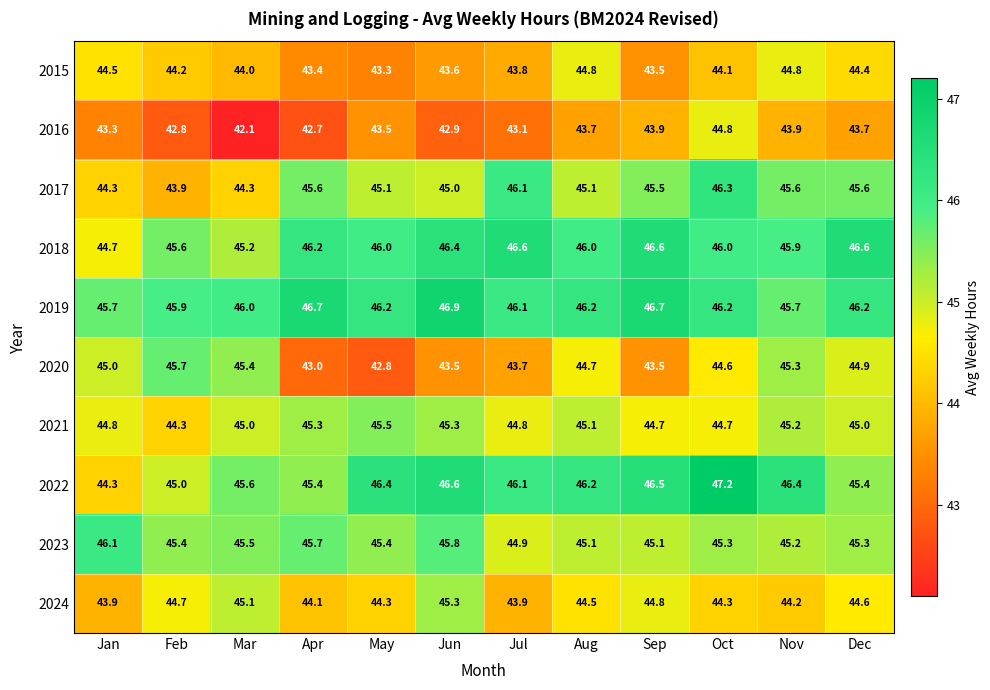

At how many categories does at least one series exceed 44?

12